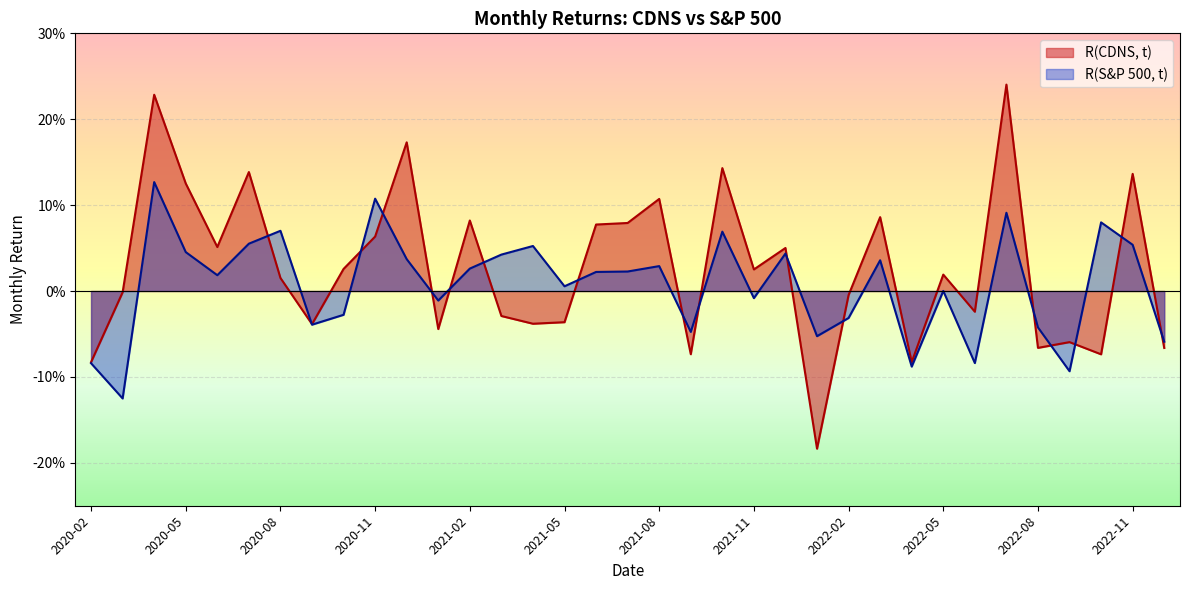

Count the number of data series in this chart.

2